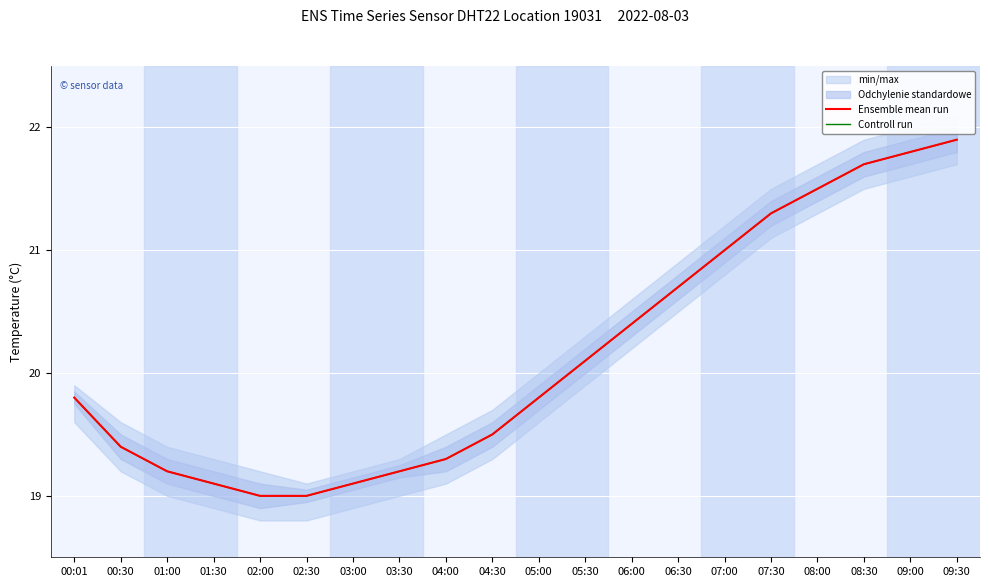

True or false: Controll run has a value of 20.7 at 06:30.

True